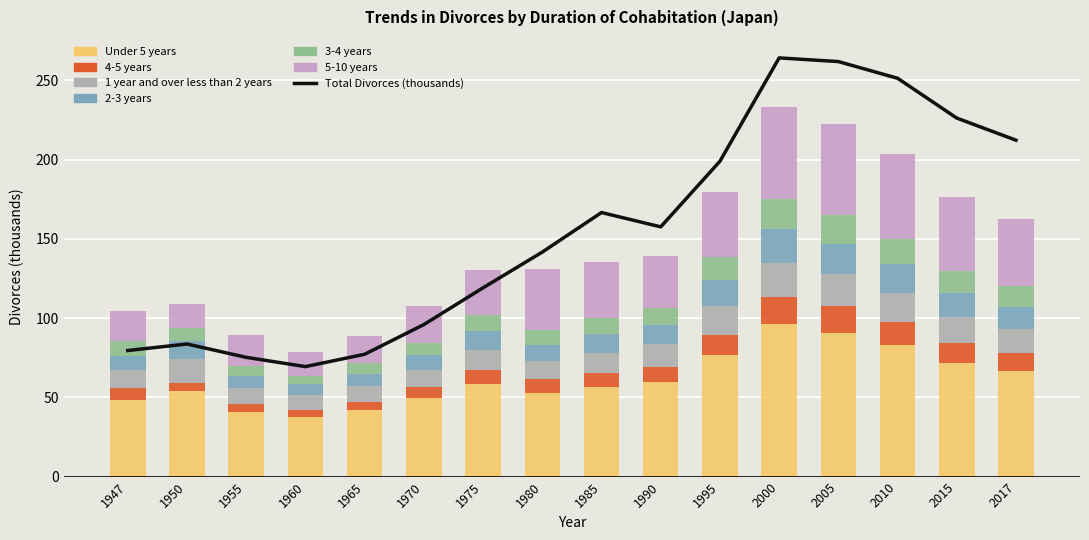

What is the value of the 4-5 years bar at the 2nd from the left?

4.9